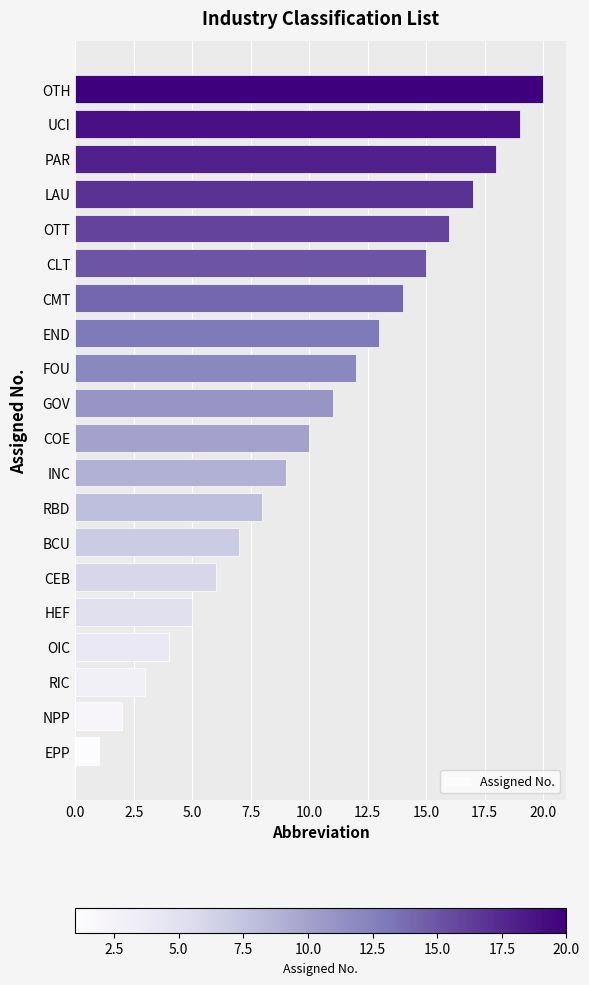

List the labels in order of value, smallest first.

EPP, NPP, RIC, OIC, HEF, CEB, BCU, RBD, INC, COE, GOV, FOU, END, CMT, CLT, OTT, LAU, PAR, UCI, OTH